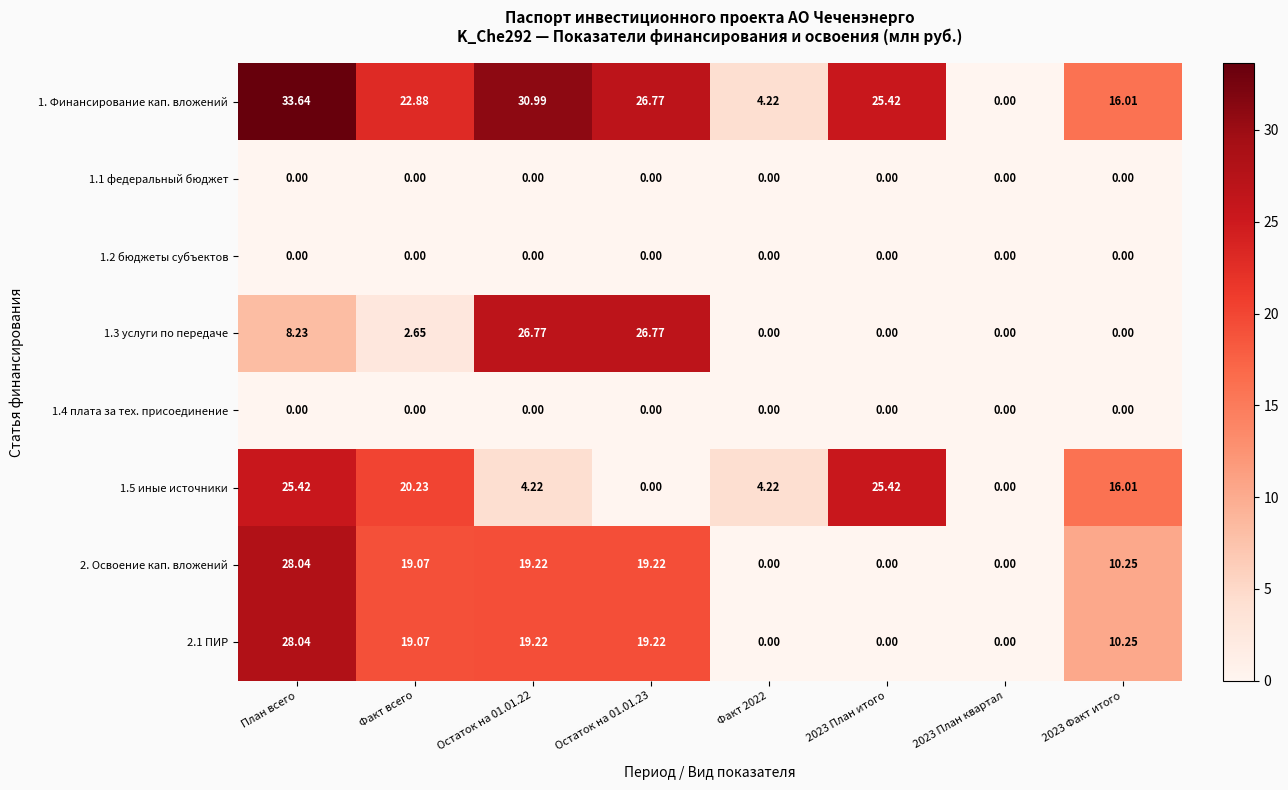

How many series are shown in this chart?

8